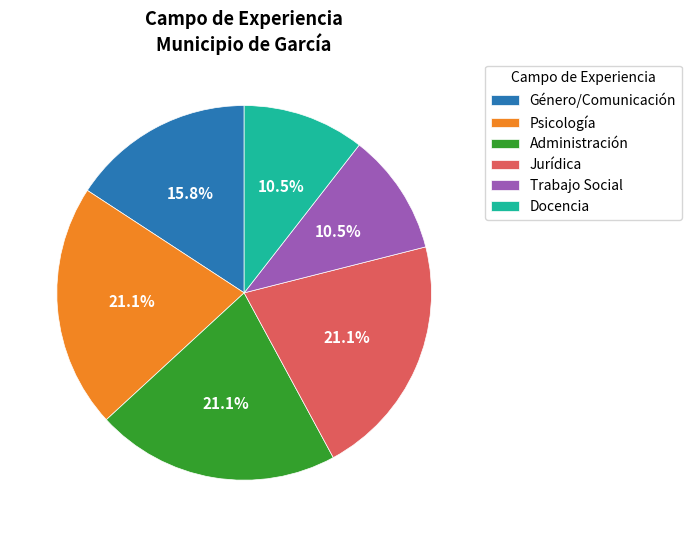

Combined, what portion of the pie is Docencia and Psicología?

31.6%